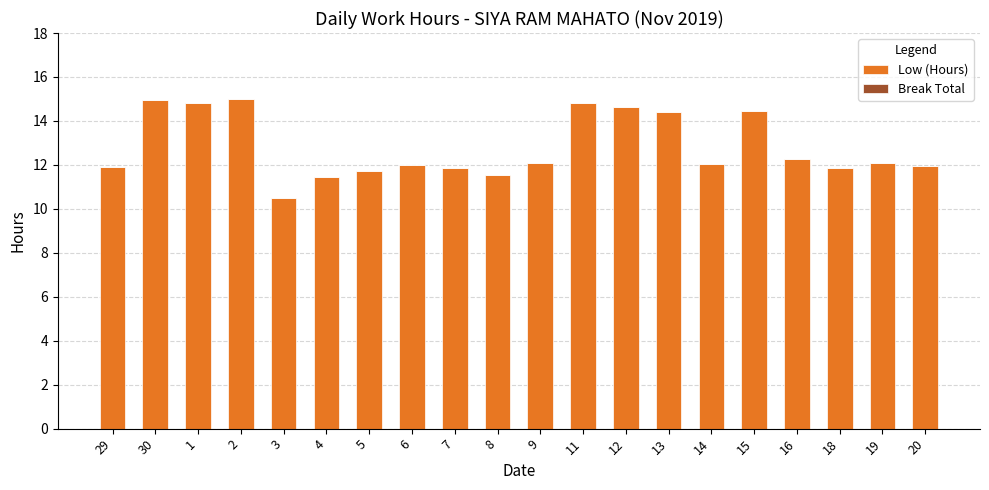

How many data points does each series have?

20